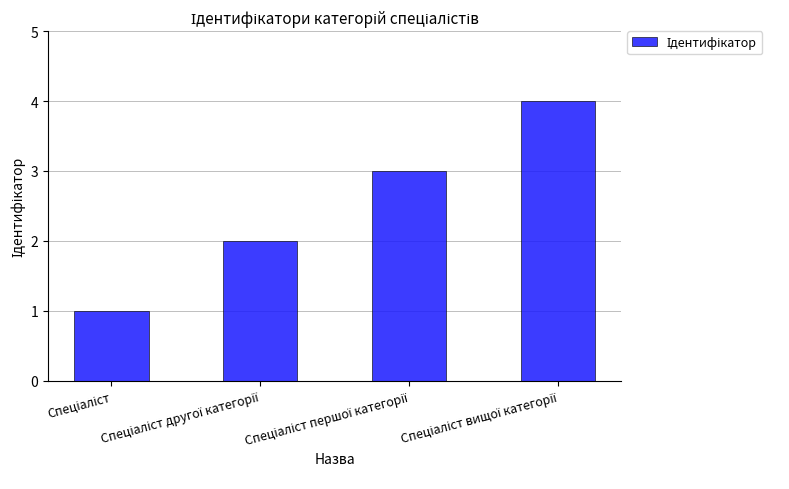

What is the greatest value displayed?

4